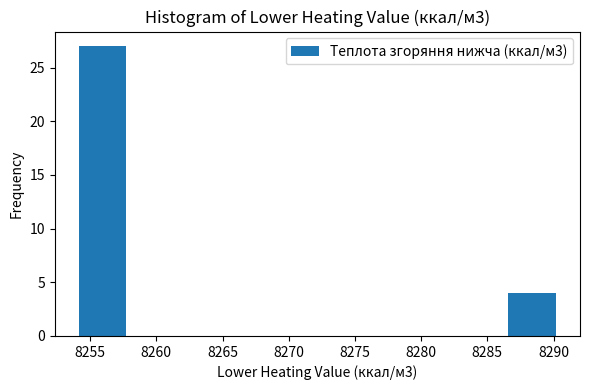

Reading left to right, transcribe this chart: for each bar, give the range it covers on the x-axis and its height. Neither the bar edges nor the heights are printed on the chart, so give them approximately, as read against the axes.

8254.0 to 8257.5: 27
8257.5 to 8261.5: 0
8261.5 to 8265.0: 0
8265.0 to 8268.5: 0
8268.5 to 8272.0: 0
8272.0 to 8276.0: 0
8276.0 to 8279.5: 0
8279.5 to 8283.0: 0
8283.0 to 8286.5: 0
8286.5 to 8290.0: 4